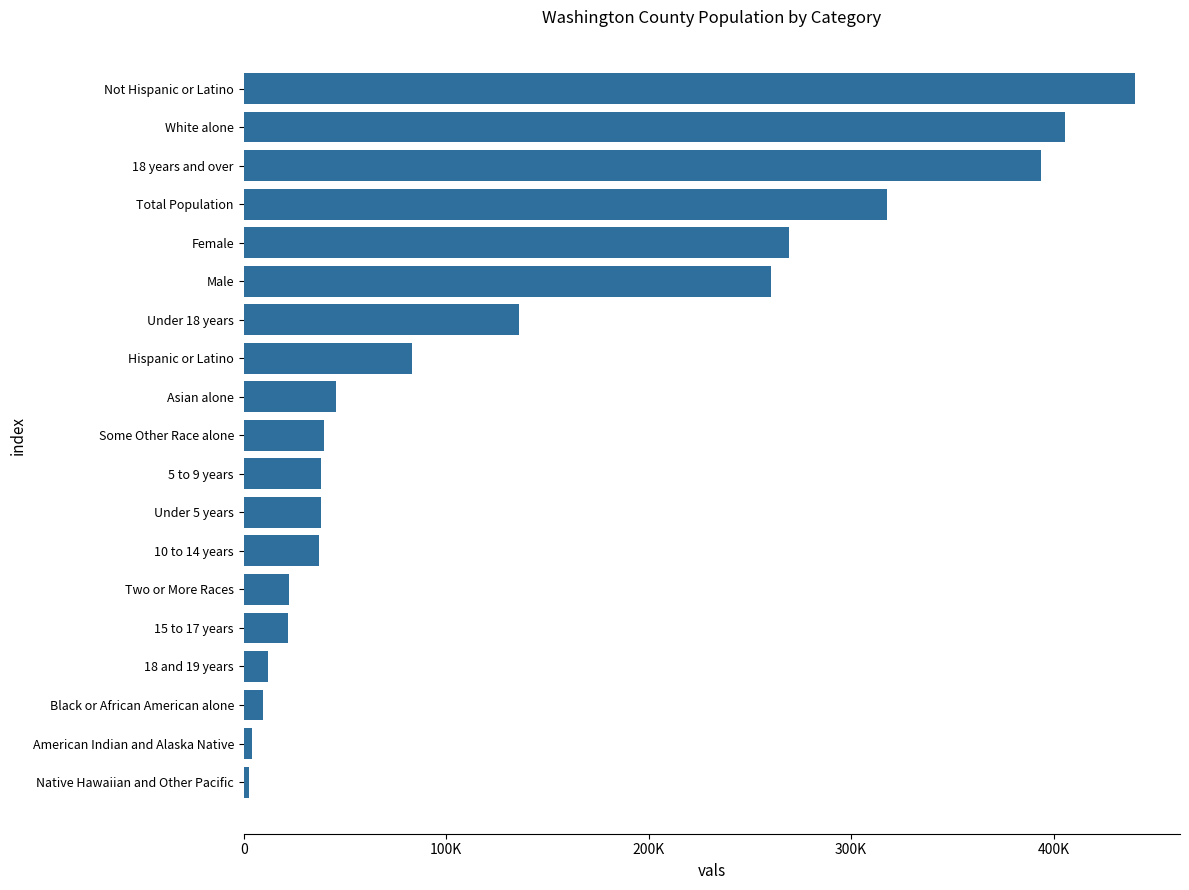

Are the bars horizontal?

Yes